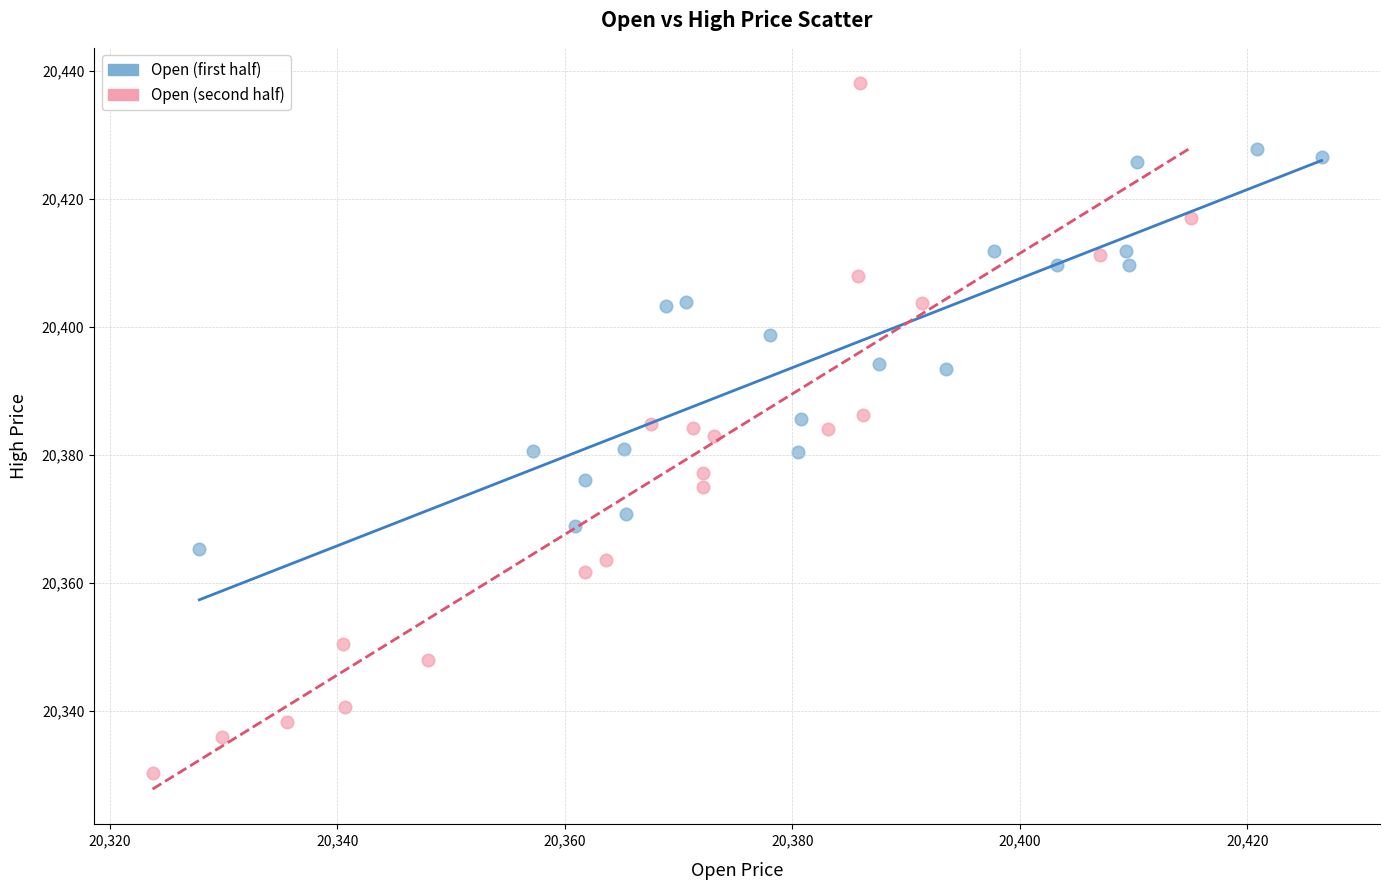

Which series reaches the maximum Y coordinate?

Open (second half)